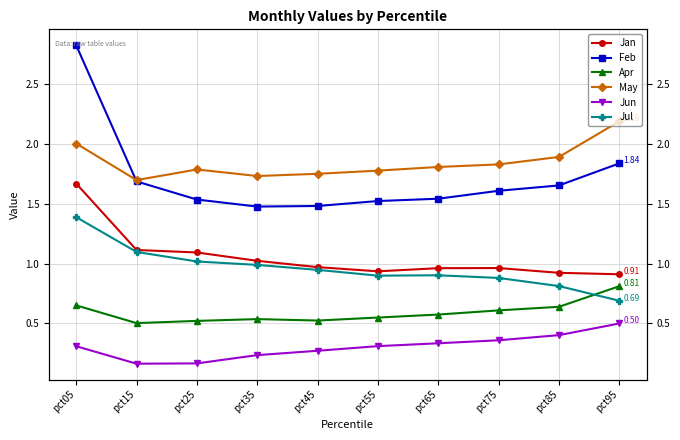

True or false: Jun and Jan cross at least once.

False